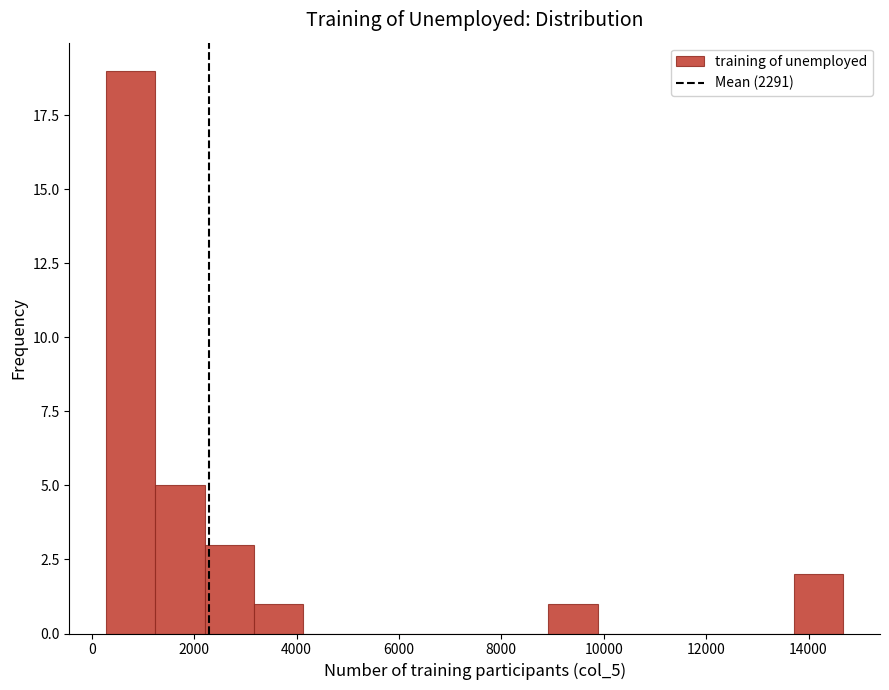

What is the height of the bar covering 3200 to 4200 on the x-axis? Neither the bar edges nor the heights are printed on the chart, so give them approximately, as read against the axes.

1